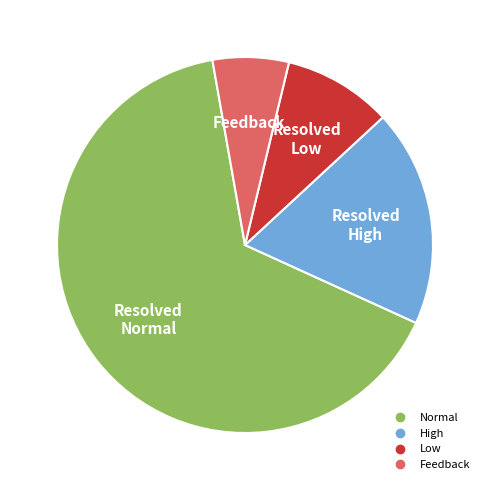

Count the number of slices in the pie.

4